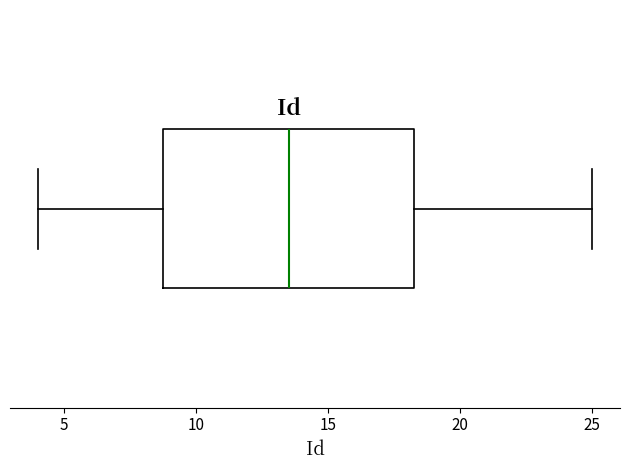

Read this box plot against the x-axis: the position of the median line, the range covered by the box, and the ends of both whiskers. The values are not printed on the chart, so give them approximately, as read against the axis.

median 13.5, box 9.0 to 18.5, whiskers 4.0 to 25.0